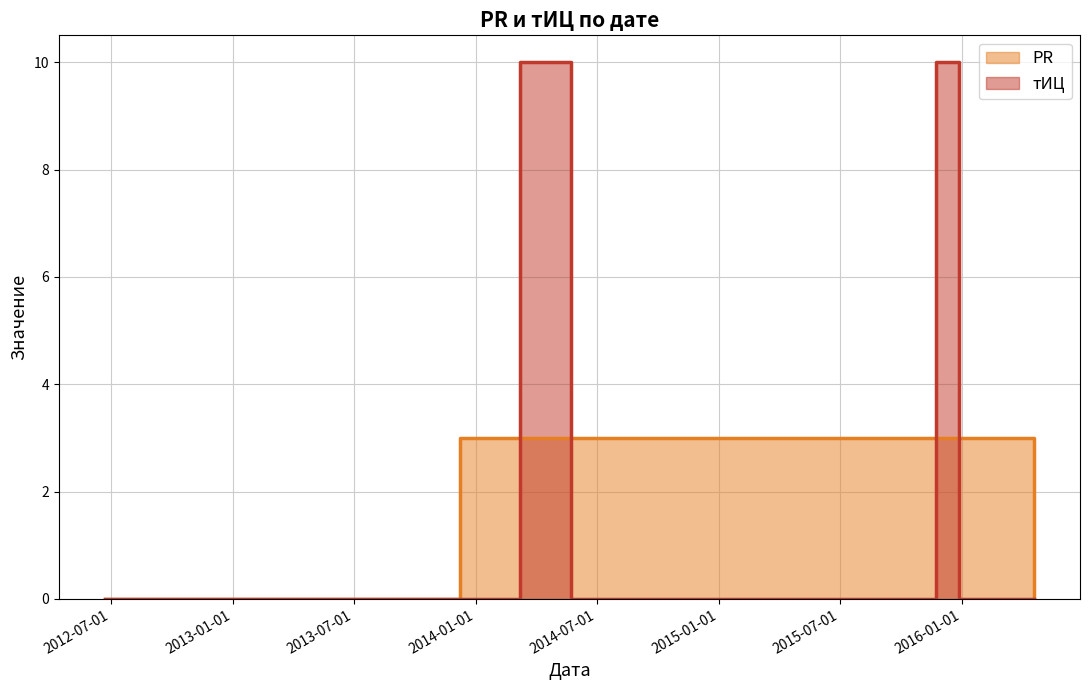

True or false: PR has a value of 3 at 2015-12-27.

True